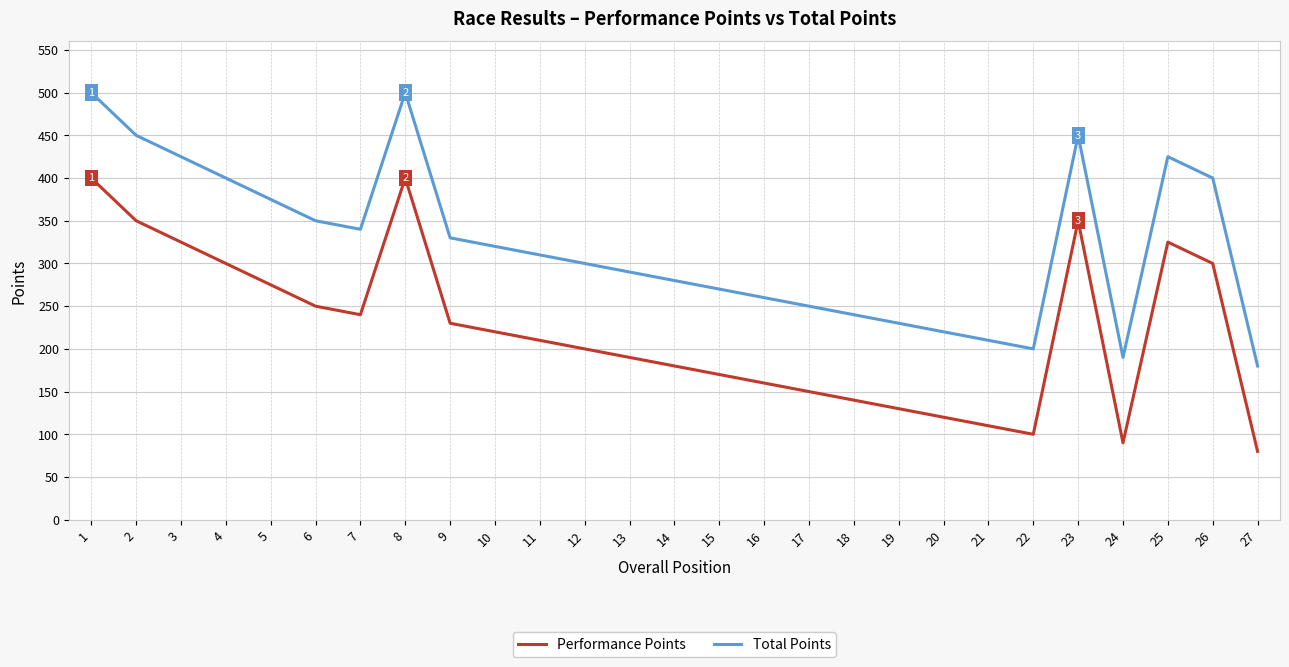

What is the approximate value of Total Points at 5, to the nearest 50?

400